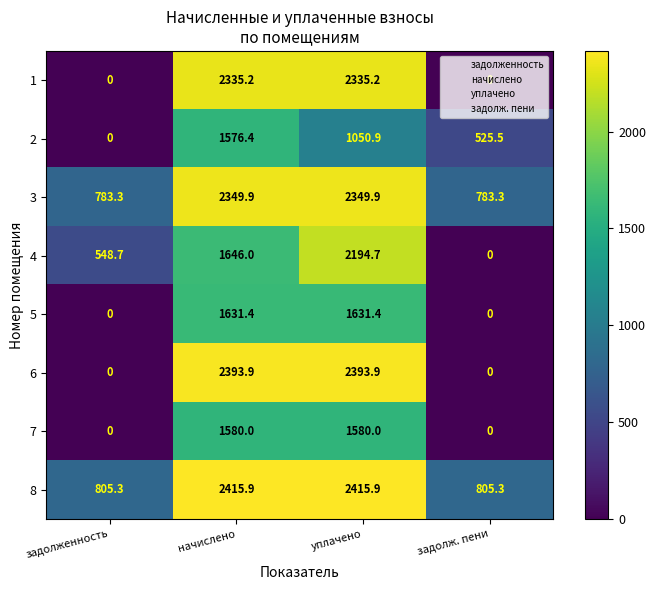

The value of 4 at уплачено is 3508.4. True or false?

False